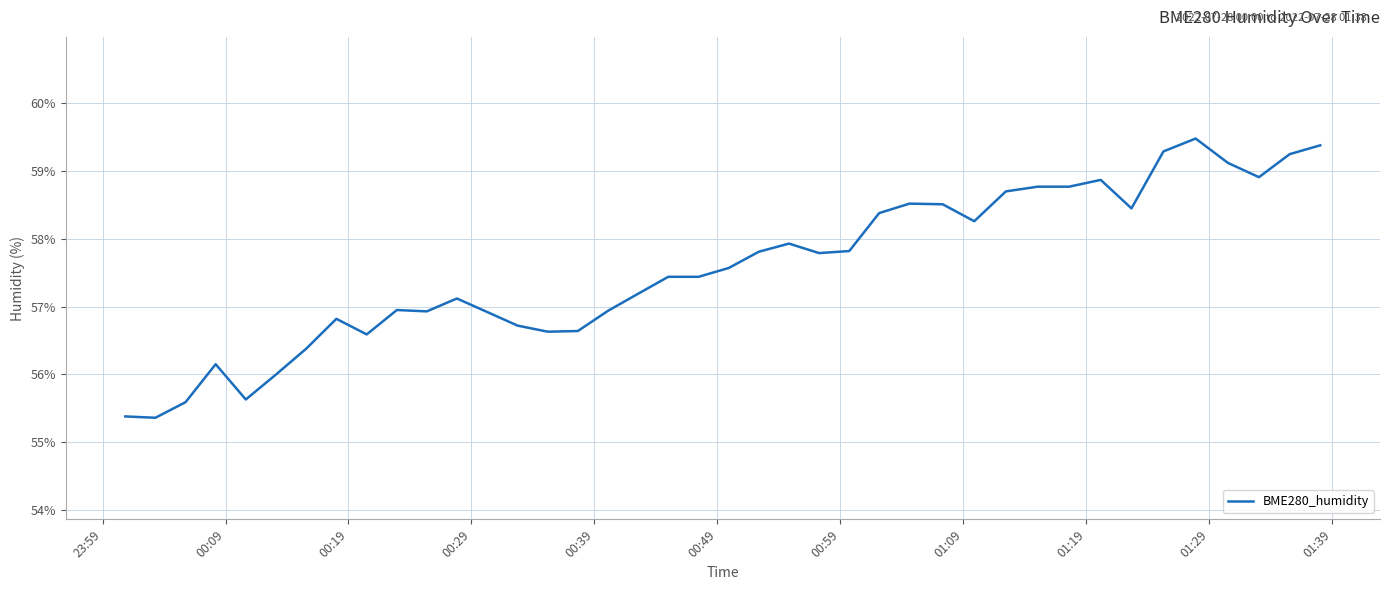

Count the number of data series in this chart.

1